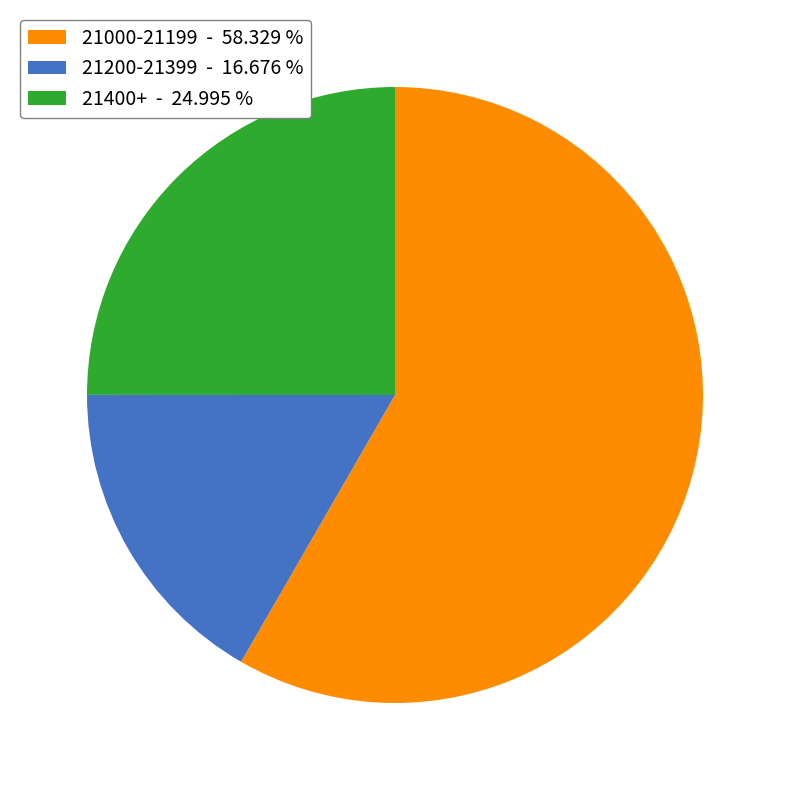

Is there a majority slice in this chart?

Yes